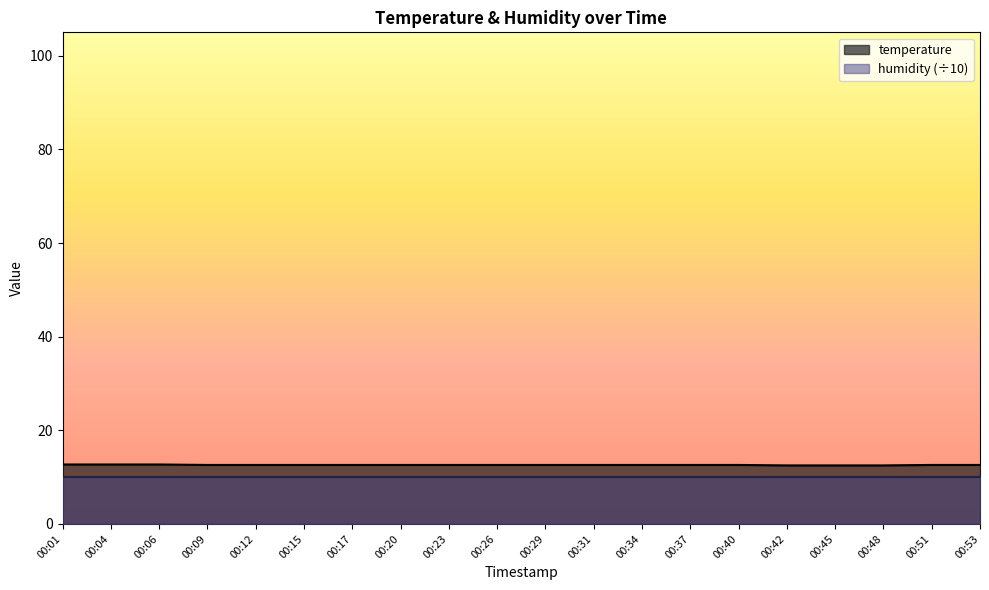

The chart shows a value of 21.7 at 00:48. True or false?

False